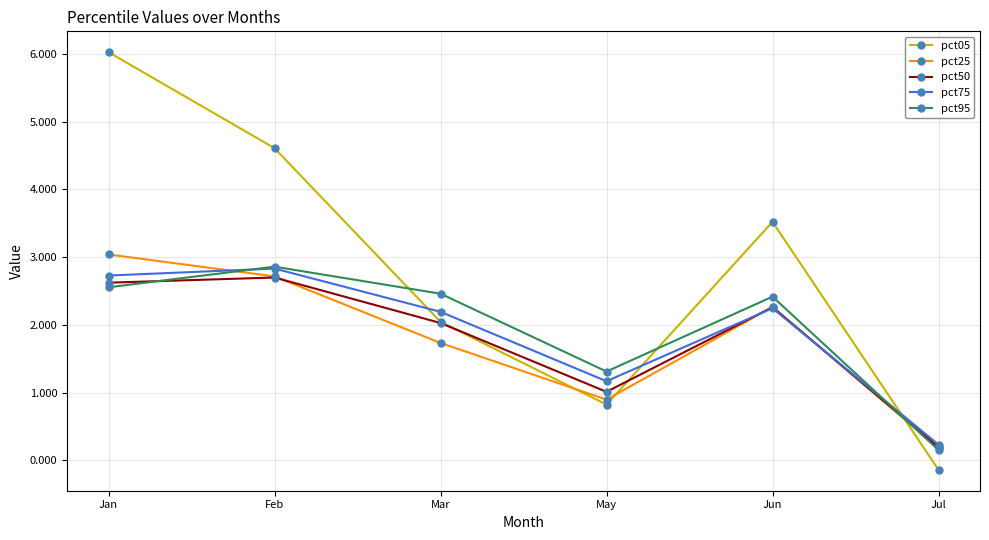

At which label does pct50 reach its minimum?

Jul